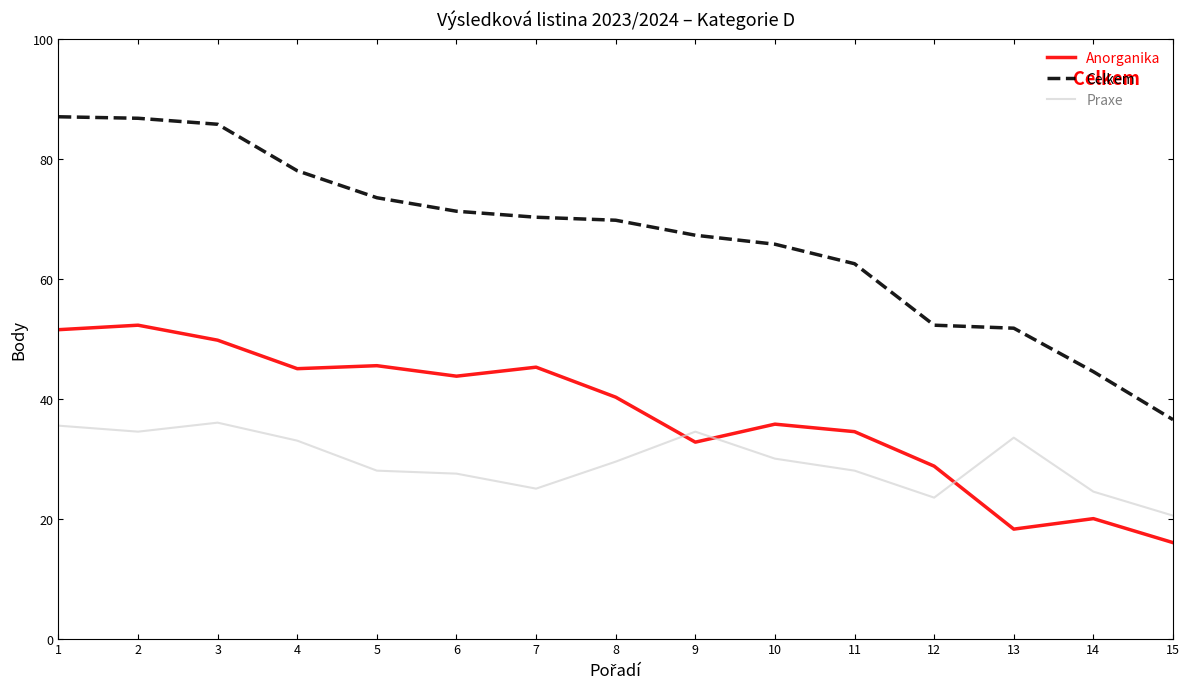

Read the Celkem value at 3.

85.8